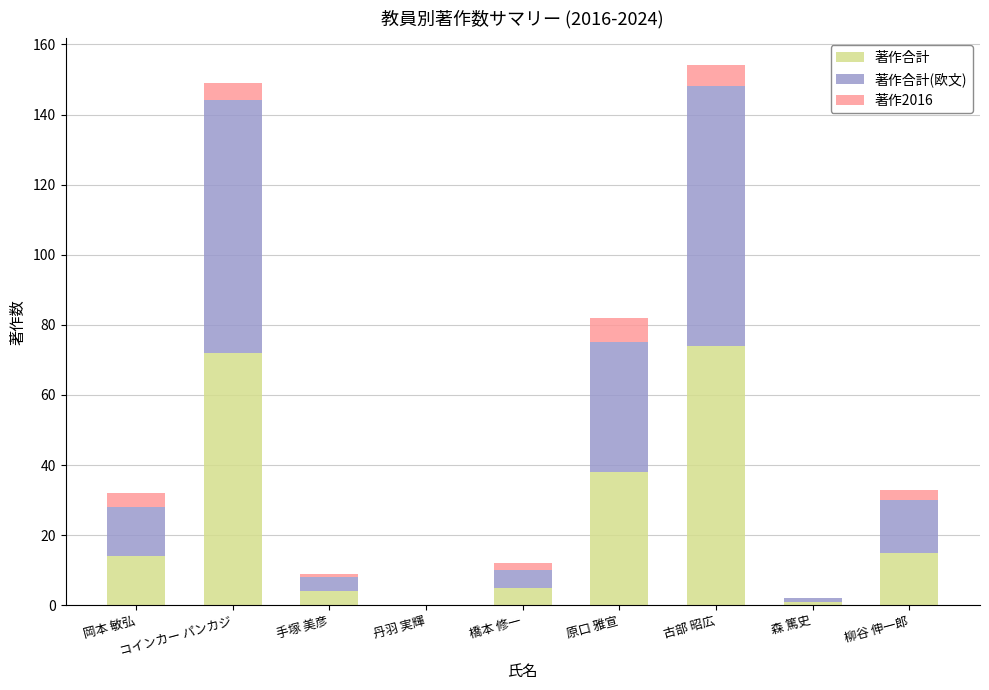

What is the total value across all series at 原口 雅宣?

82